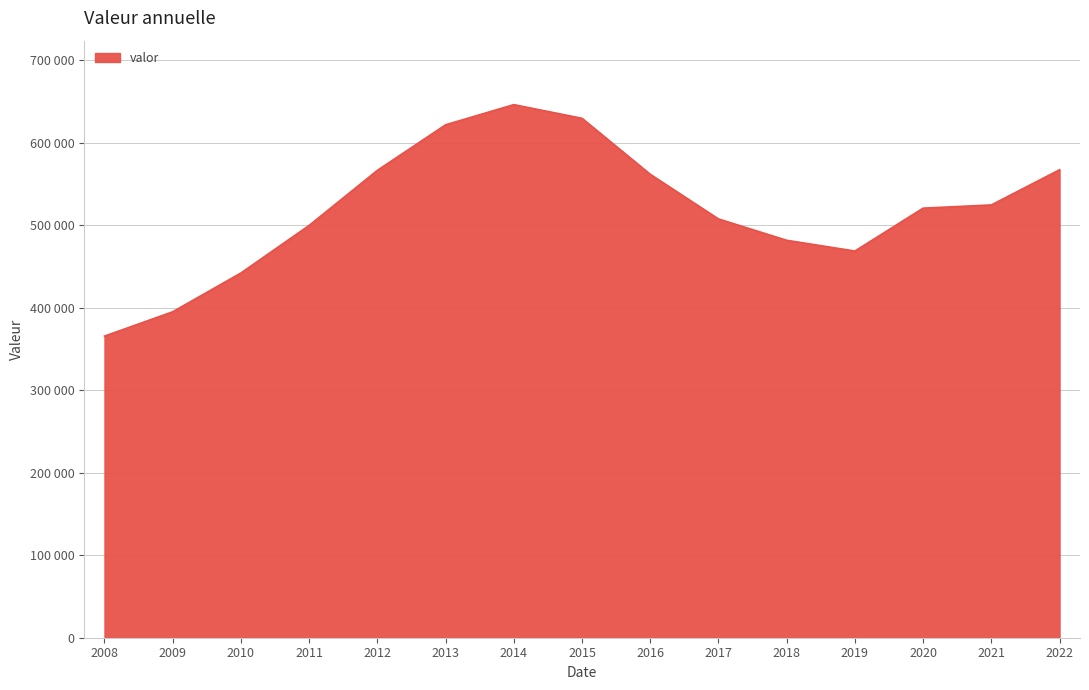

How many interior local peaks (higher than both neighbors) does the data have?

1